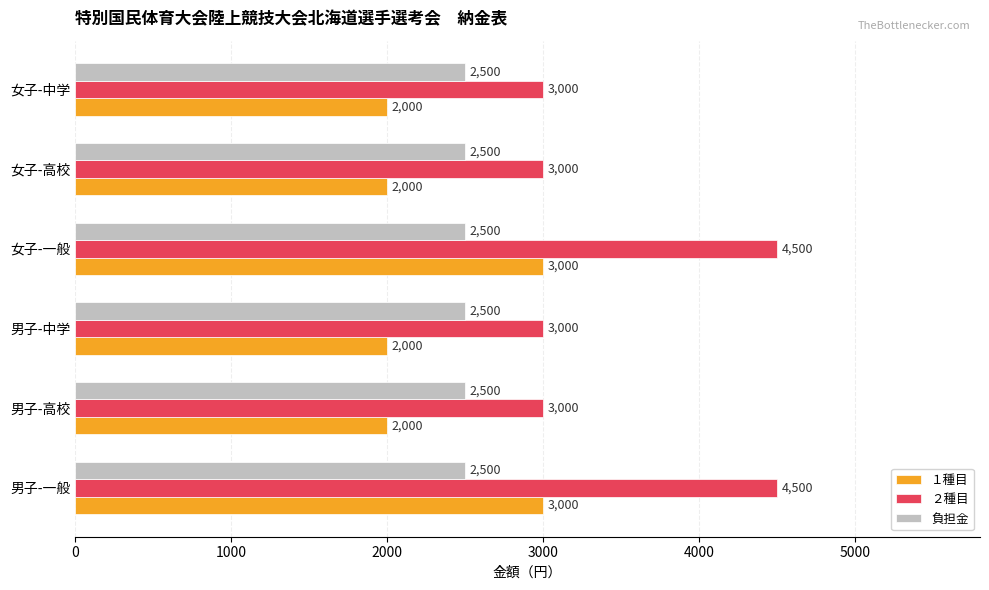

Between 女子-一般 and 女子-中学, which series saw the biggest shift?

２種目